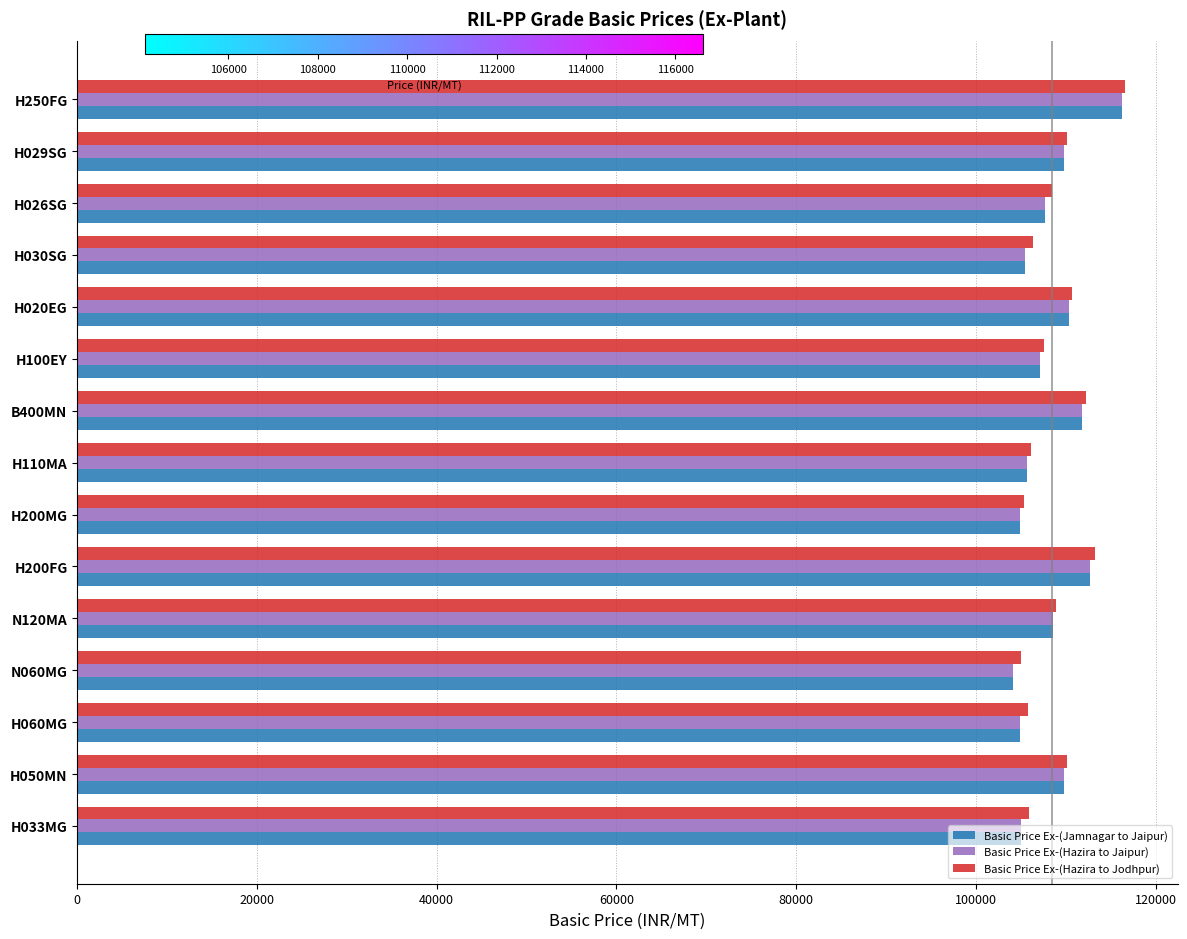

What is the sum of the Basic Price Ex-(Hazira to Jodhpur) values at H020EG and H029SG?

220898